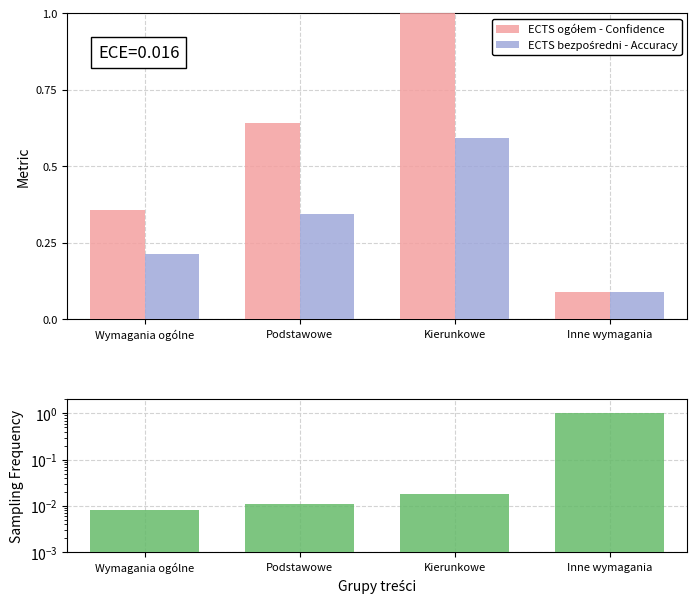

Reading left to right, extract all data points from this chart.

ECTS ogółem - Confidence: Wymagania ogólne=0.4	Podstawowe=0.6	Kierunkowe=1.0	Inne wymagania=0.1
ECTS bezpośredni - Accuracy: Wymagania ogólne=0.2	Podstawowe=0.3	Kierunkowe=0.6	Inne wymagania=0.1
Sampling Frequency: Wymagania ogólne=0.0	Podstawowe=0.0	Kierunkowe=0.0	Inne wymagania=1.0